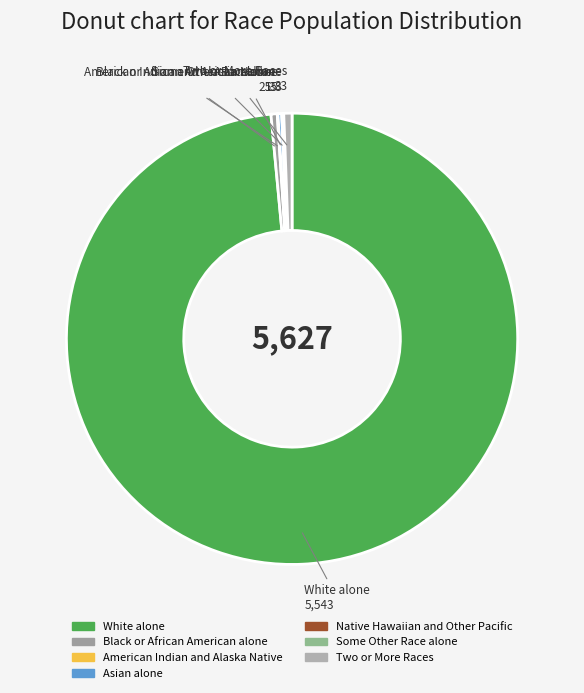

What is the change in value from American Indian and Alaska Native to Two or More Races?

+30